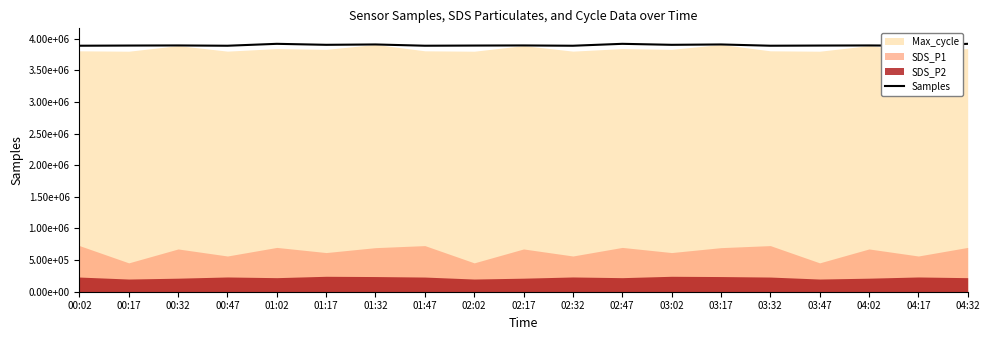

List the labels in order of value, smallest first.

00:47, 02:32, 04:17, 00:02, 01:47, 03:32, 00:17, 02:02, 03:47, 00:32, 02:17, 04:02, 01:17, 03:02, 01:32, 03:17, 01:02, 02:47, 04:32